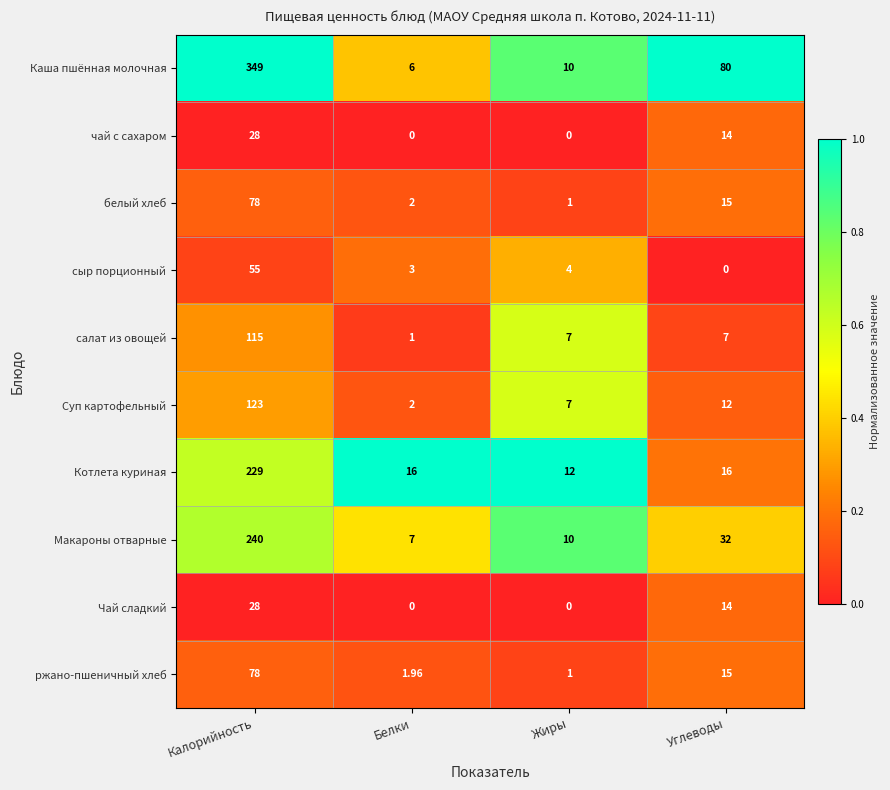

List the labels in order of сыр порционный value, largest first.

Калорийность, Жиры, Белки, Углеводы